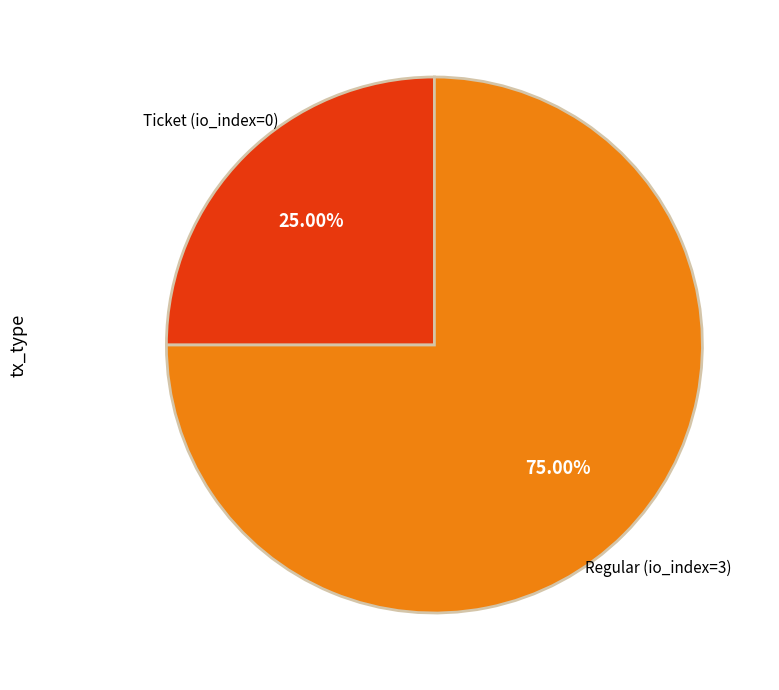

Is there any slice that represents more than half of the pie?

Yes